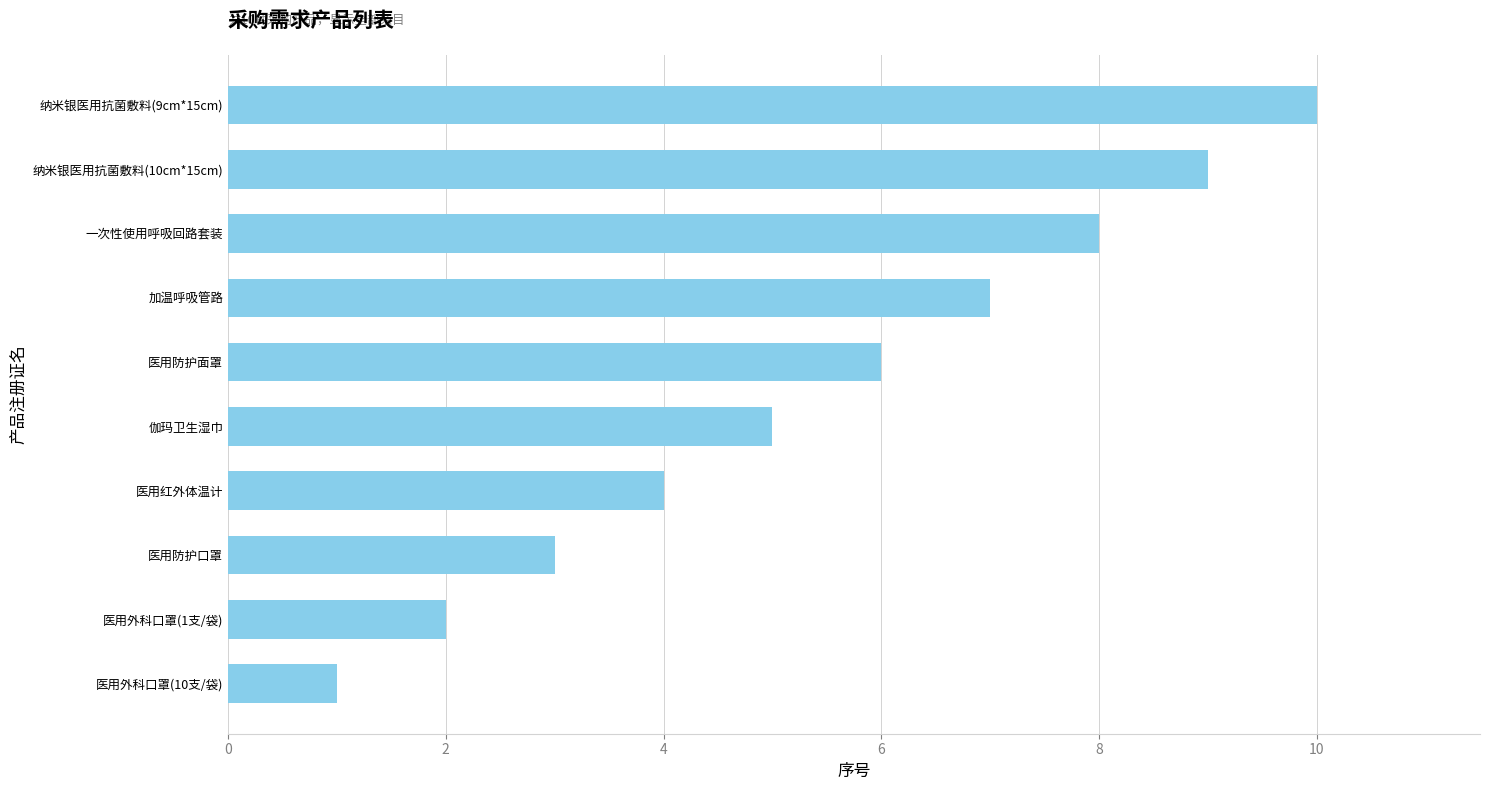

List the labels in order of value, largest first.

纳米银医用抗菌敷料(9cm*15cm), 纳米银医用抗菌敷料(10cm*15cm), 一次性使用呼吸回路套装, 加温呼吸管路, 医用防护面罩, 伽玛卫生湿巾, 医用红外体温计, 医用防护口罩, 医用外科口罩(1支/袋), 医用外科口罩(10支/袋)